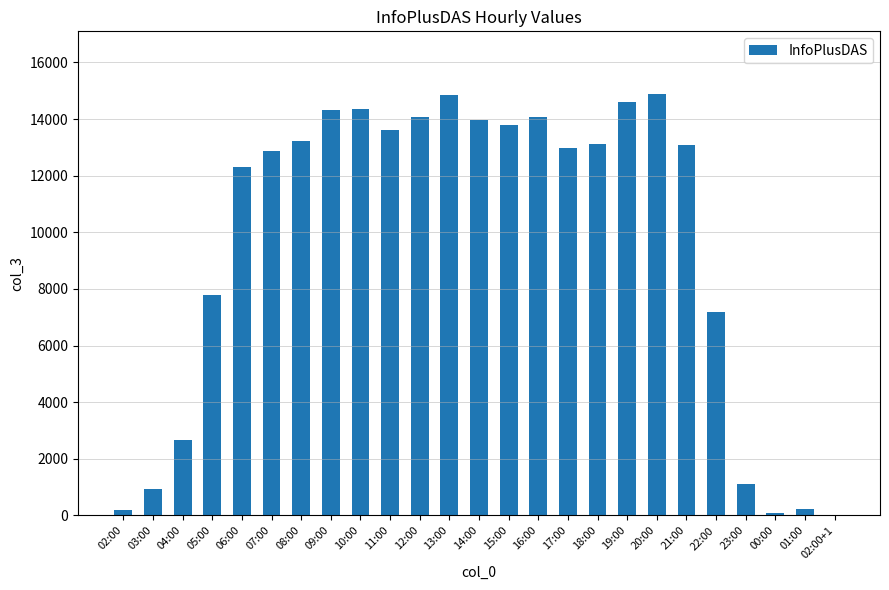

What is the maximum value shown in the chart?

14866